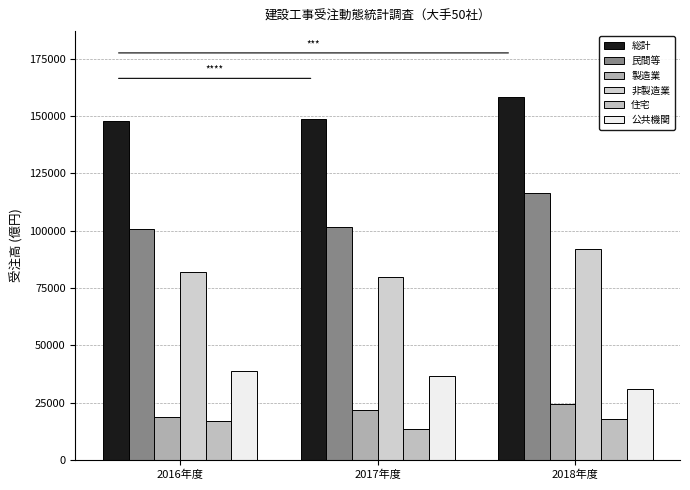

Count the number of categories in the chart.

3